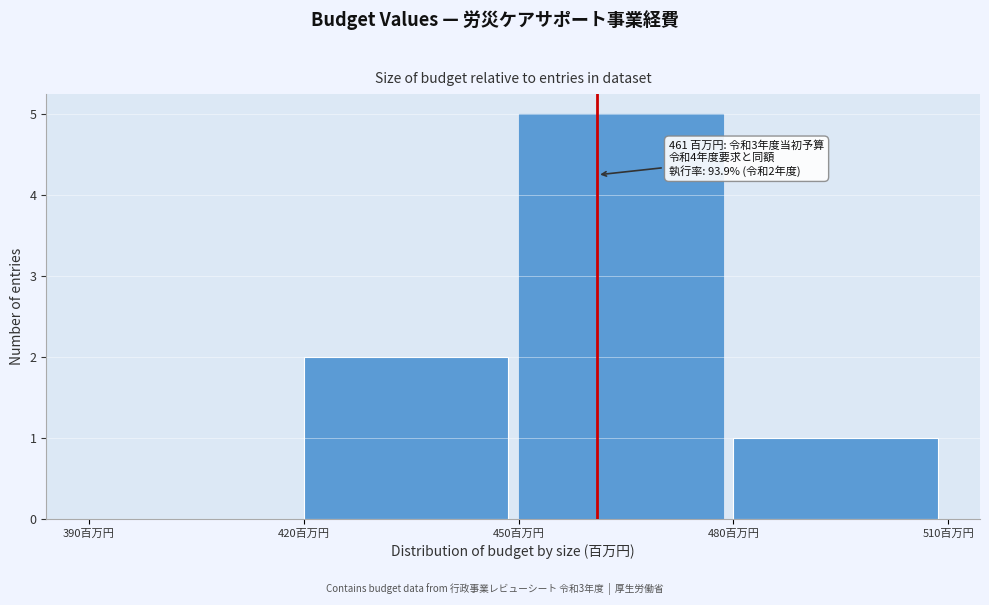

Which range on the x-axis has the tallest bar?

450 to 480